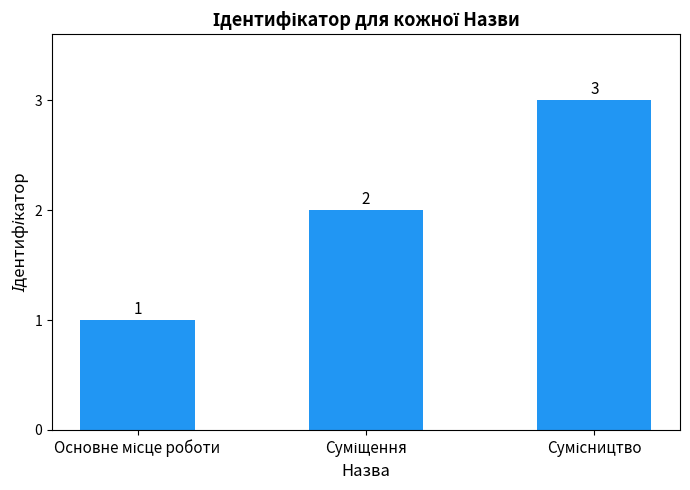

What is the value of the 2nd bar from the left?

2